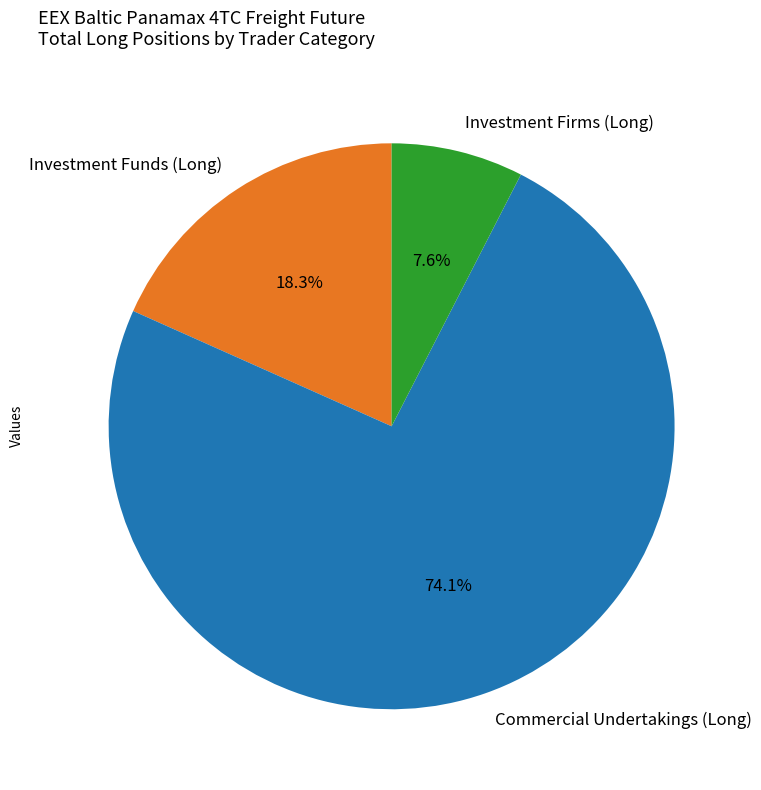

True or false: Commercial Undertakings (Long) accounts for 66% of the total.

False